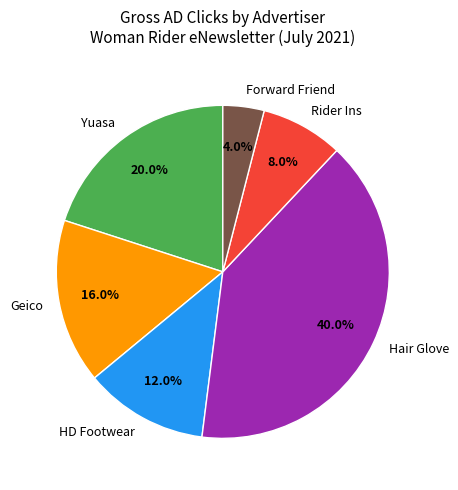

Is Rider Ins the majority of the pie?

No